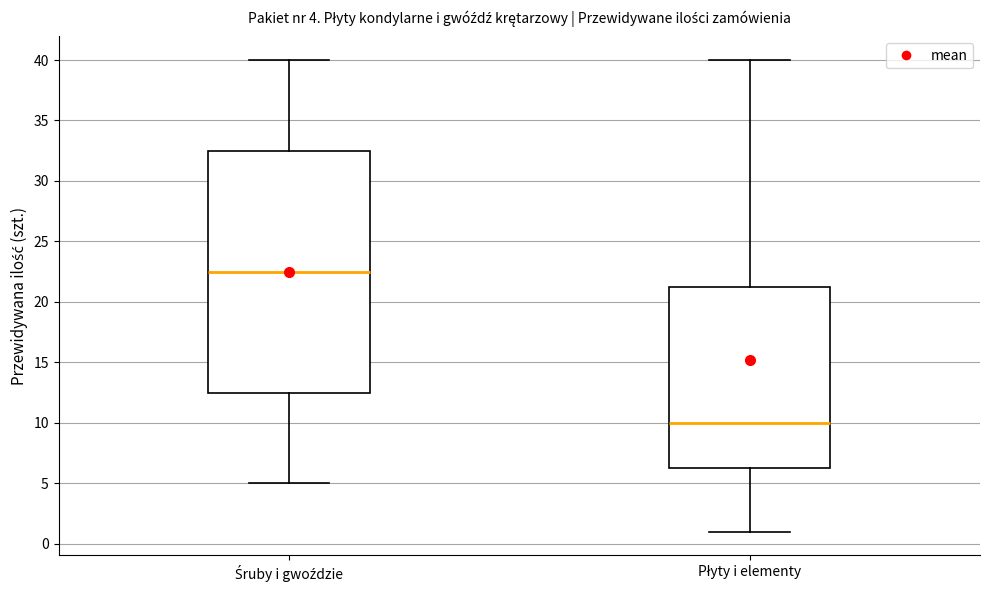

Which box's median line is the highest?

Śruby i gwoździe